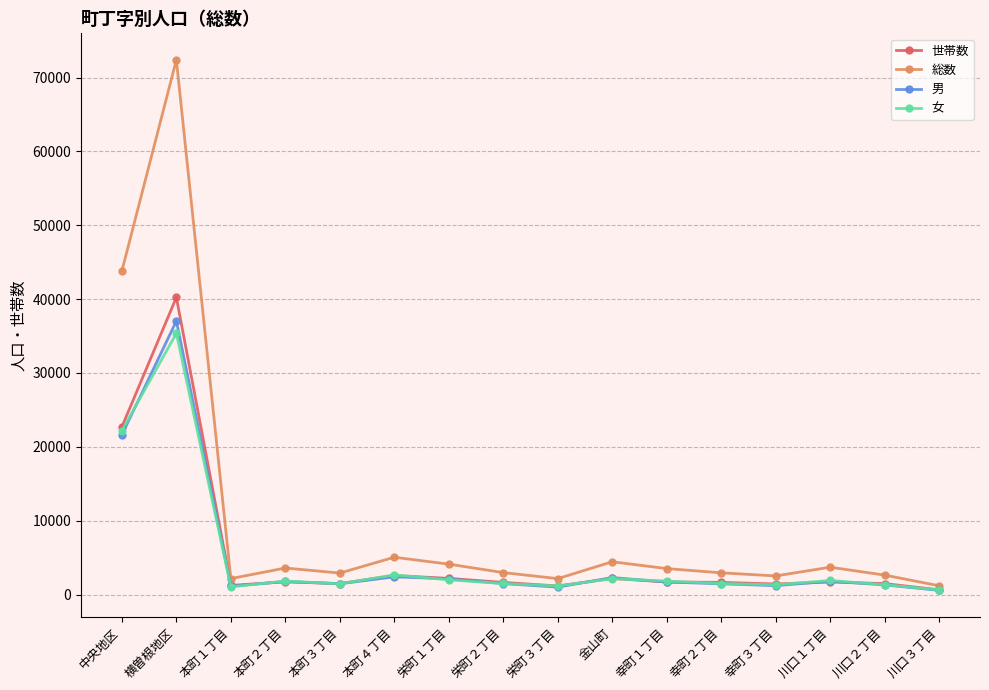

The value of 女 at 本町４丁目 is 2655. True or false?

True